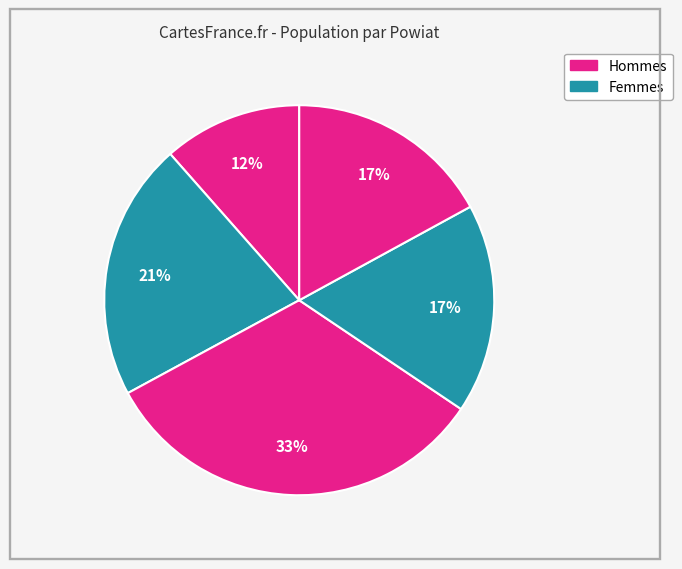

Is there any slice that represents more than half of the pie?

No